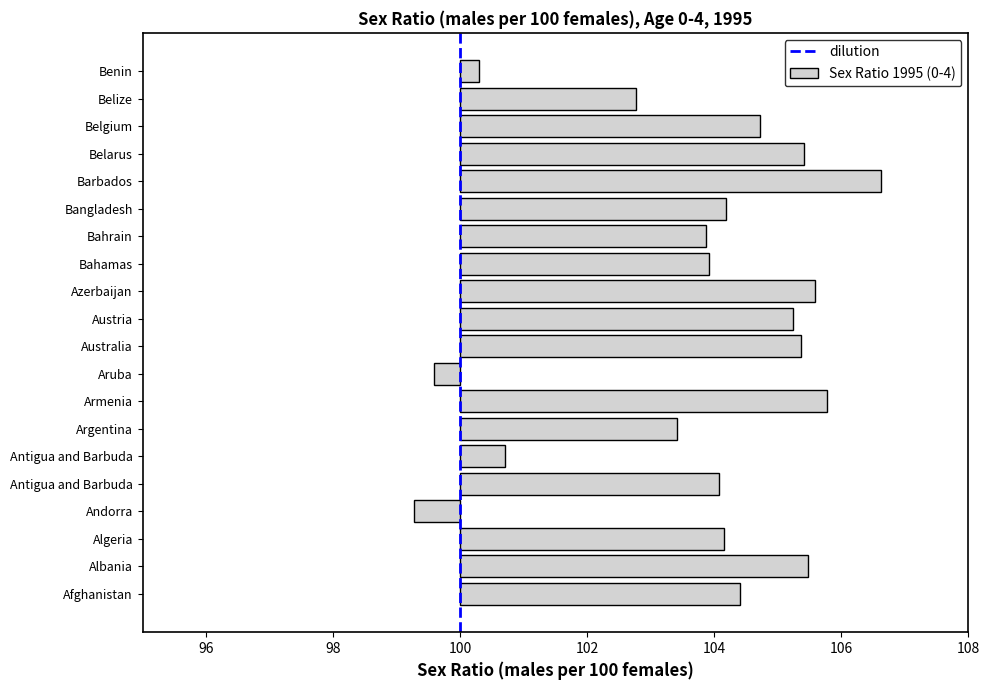

What is the label of the 5th bar from the left?

Antigua and Barbuda